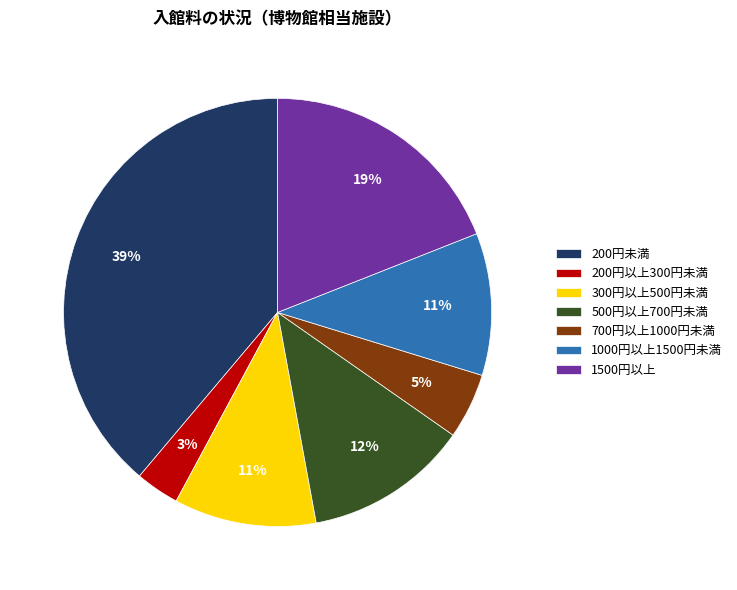

What is the largest slice in the pie chart?

200円未満